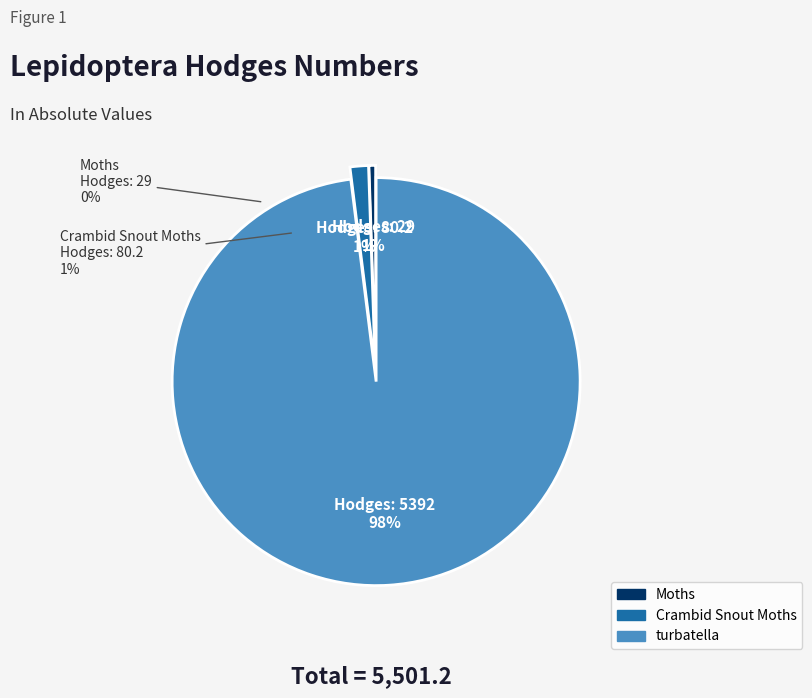

What is the majority slice?

turbatella